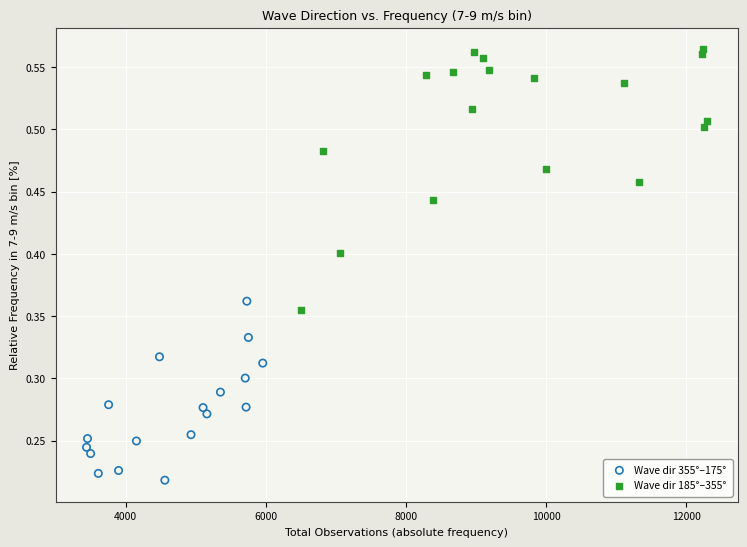

Which series has the widest spread of Y values?

Wave dir 185°–355°